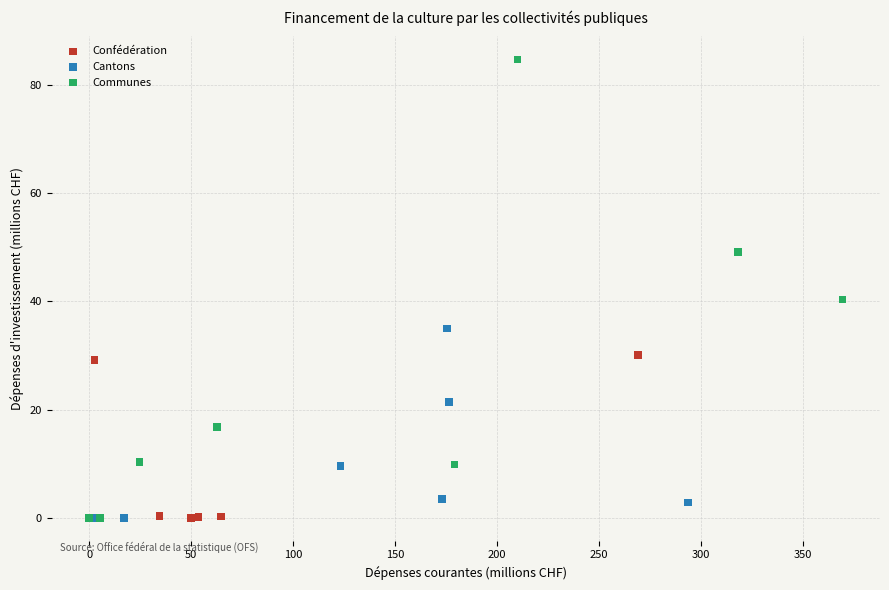

Which series contains the highest Y value?

Communes